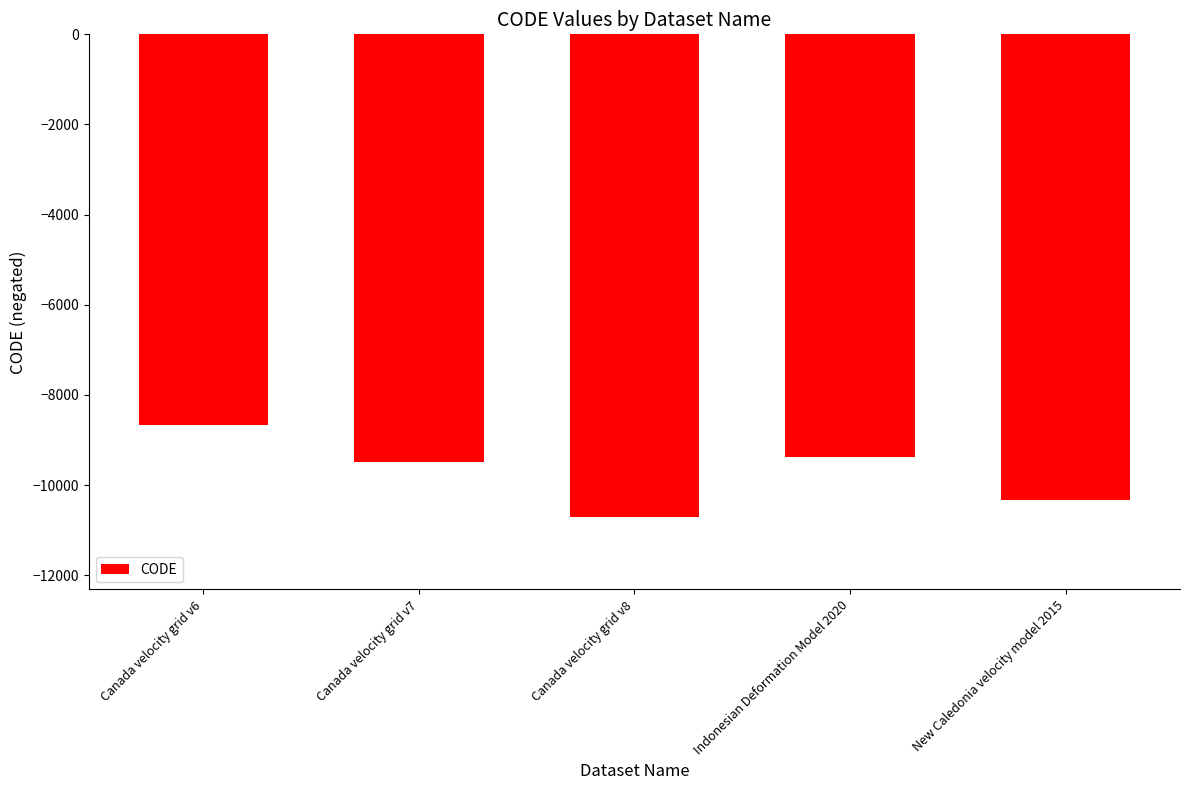

Count the number of categories in the chart.

5